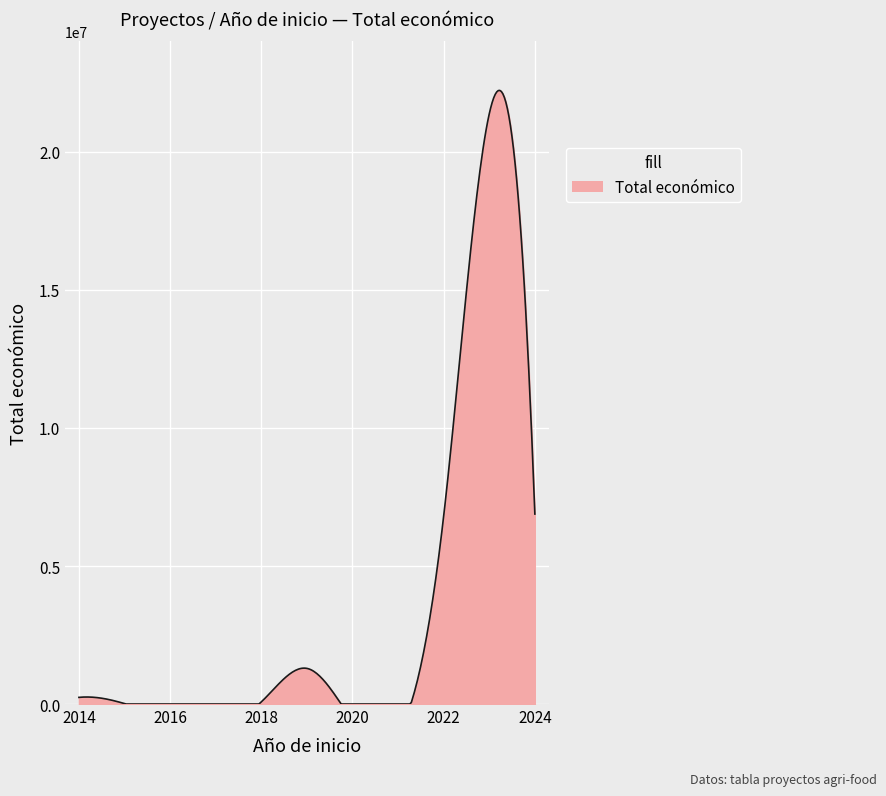

What is the difference between the maximum and minimum values?

22229252.3